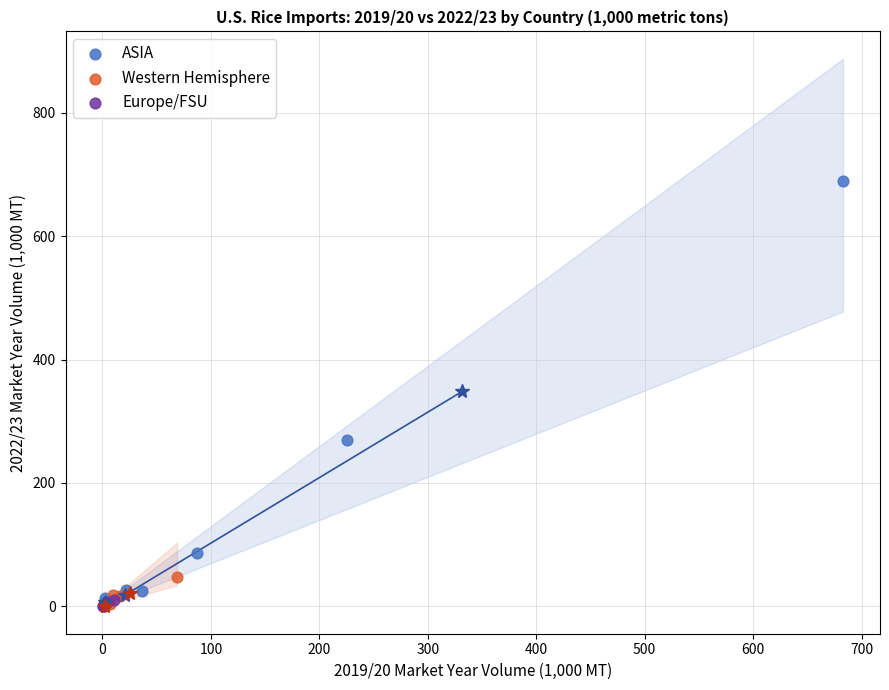

What are all the series names shown in the legend?

ASIA, Western Hemisphere, Europe/FSU